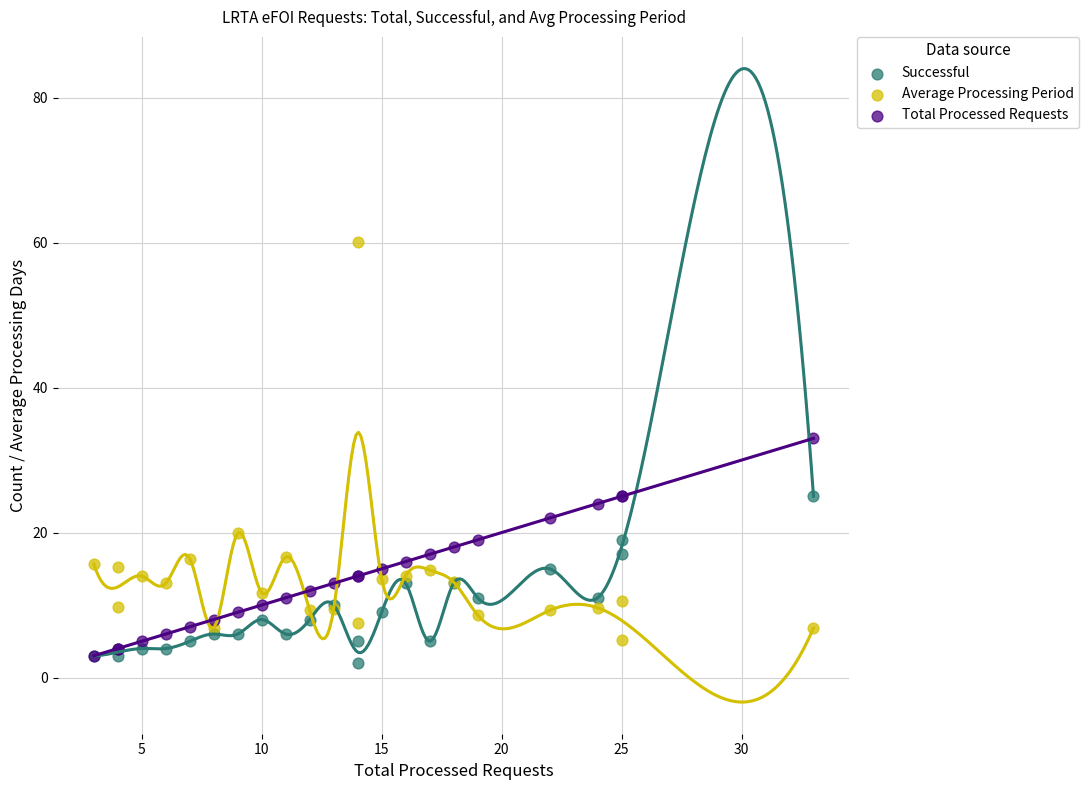

In the Average Processing Period series, what Y value is closest to 32?

19.9